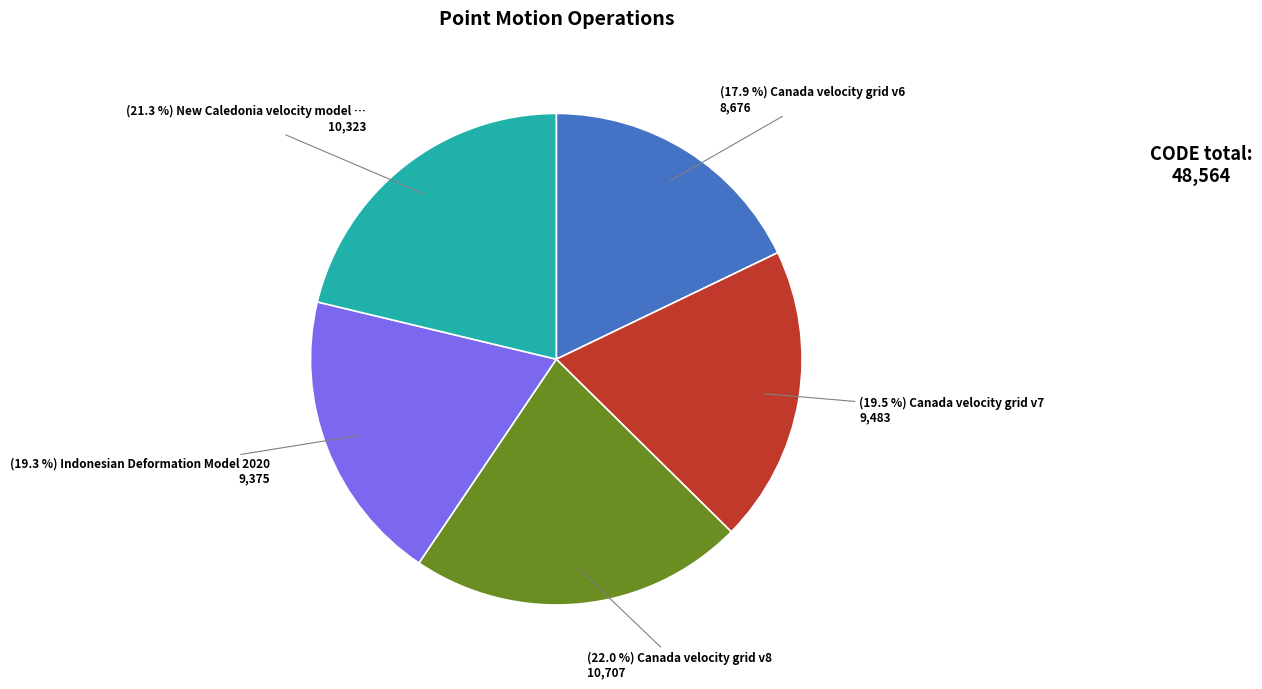

Is there a majority slice in this chart?

No